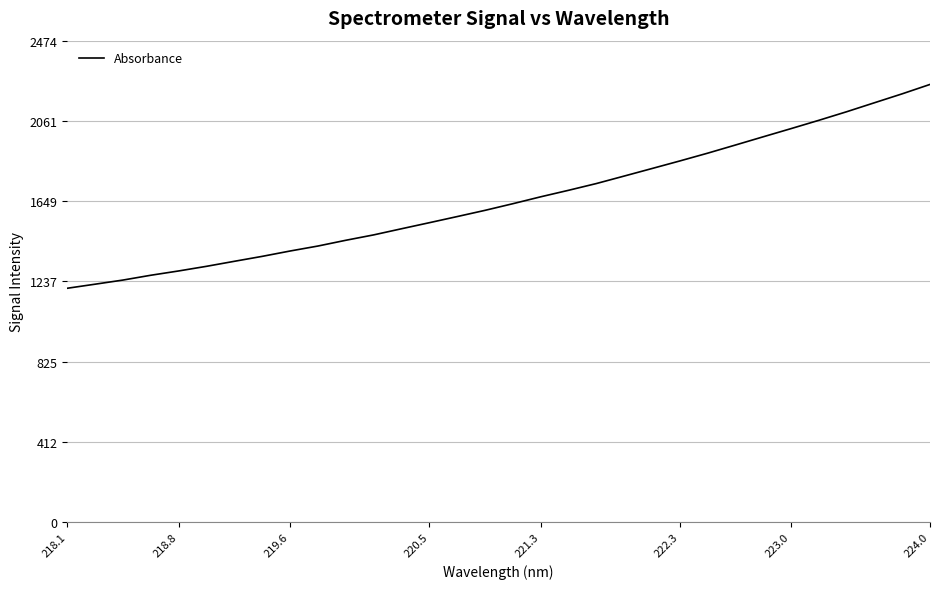

How many lines are shown in the chart?

1